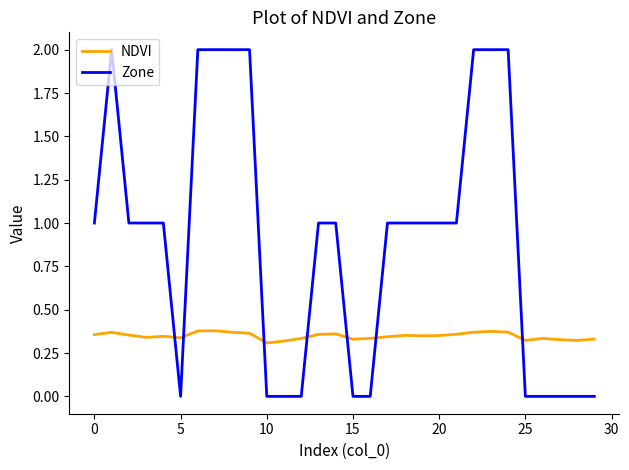

Rank the series by their average value, from lowest to highest.

NDVI, Zone